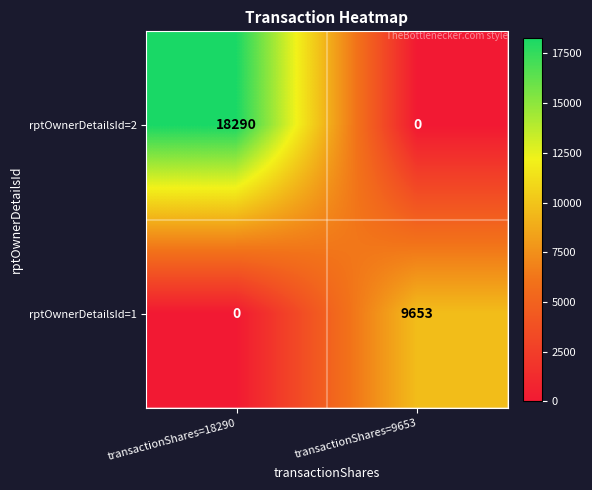

Is it true that rptOwnerDetailsId=2 equals 0 at transactionShares=9653?

True